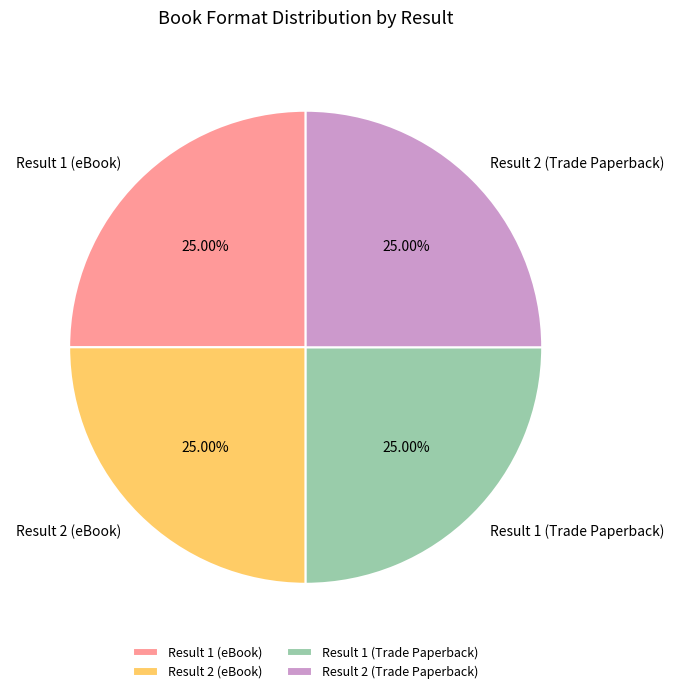

Is there a majority slice in this chart?

No